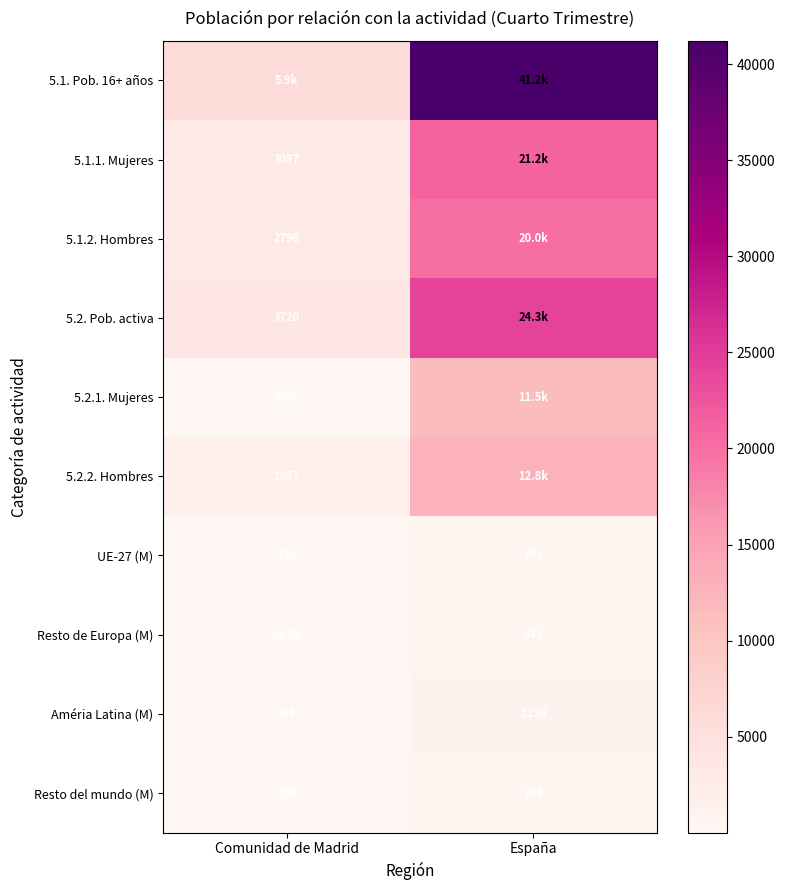

Is the value of 5.1.2. Hombres at Comunidad de Madrid greater than the value of UE-27 (M) at Comunidad de Madrid?

Yes